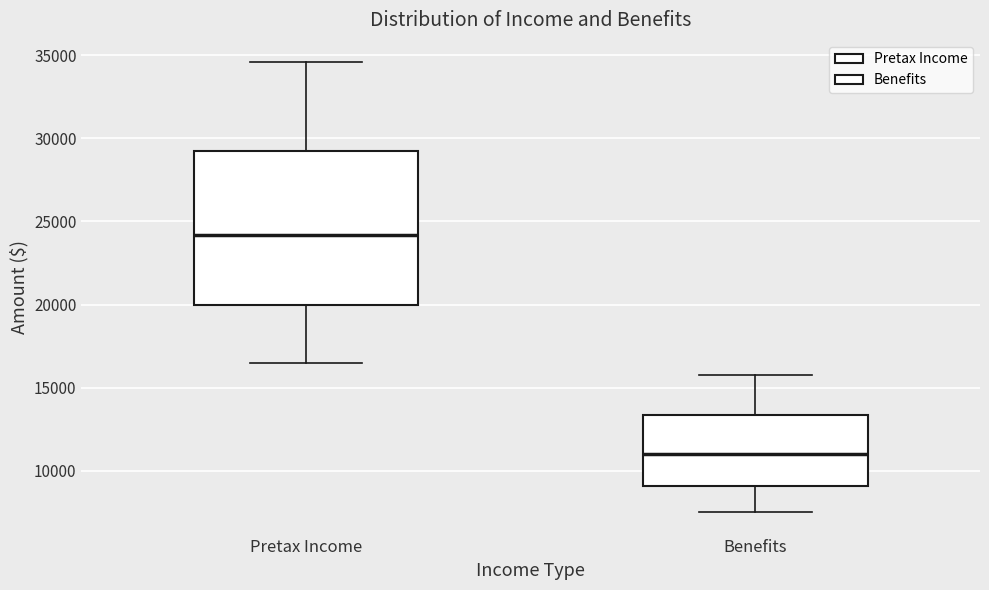

Which box's median line is the lowest?

Benefits